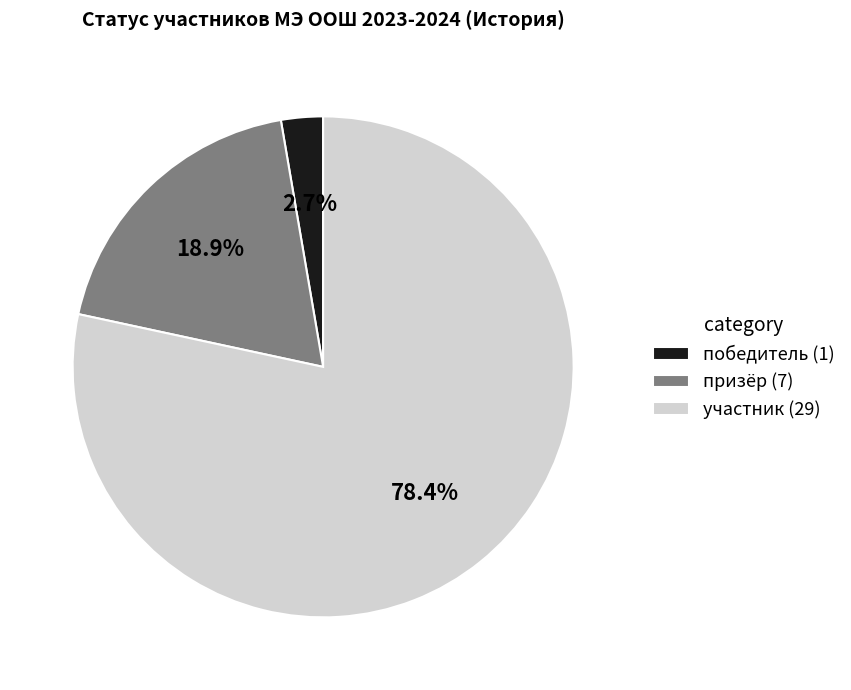

Rank the categories by value from highest to lowest.

участник, призёр, победитель